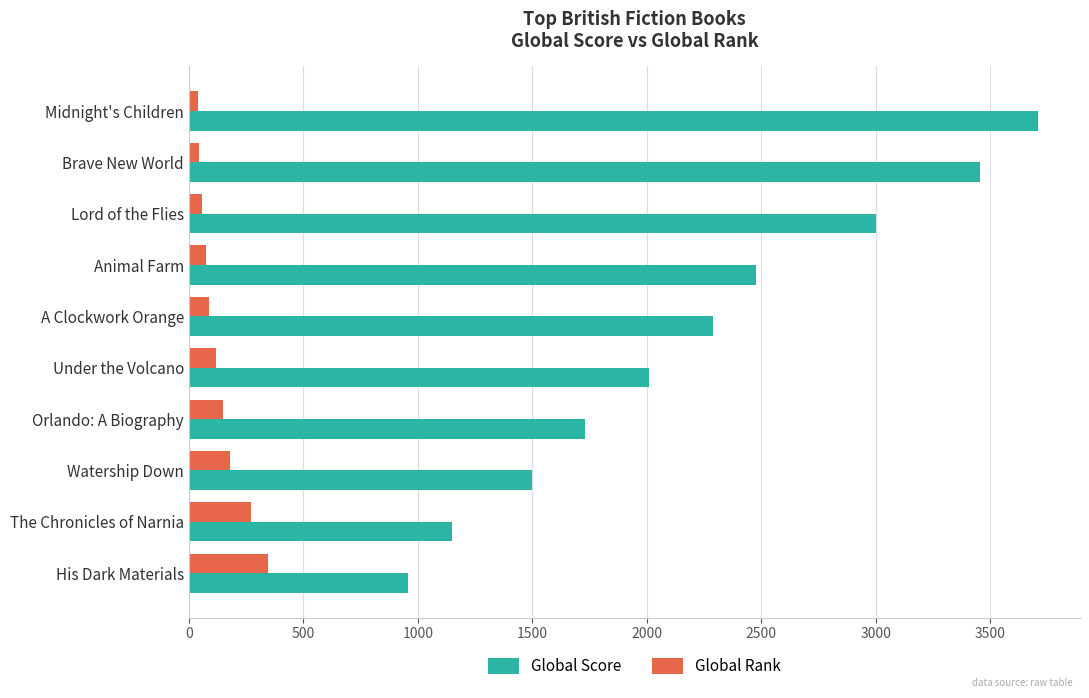

At which label is Global Score closest to 2332?

A Clockwork Orange